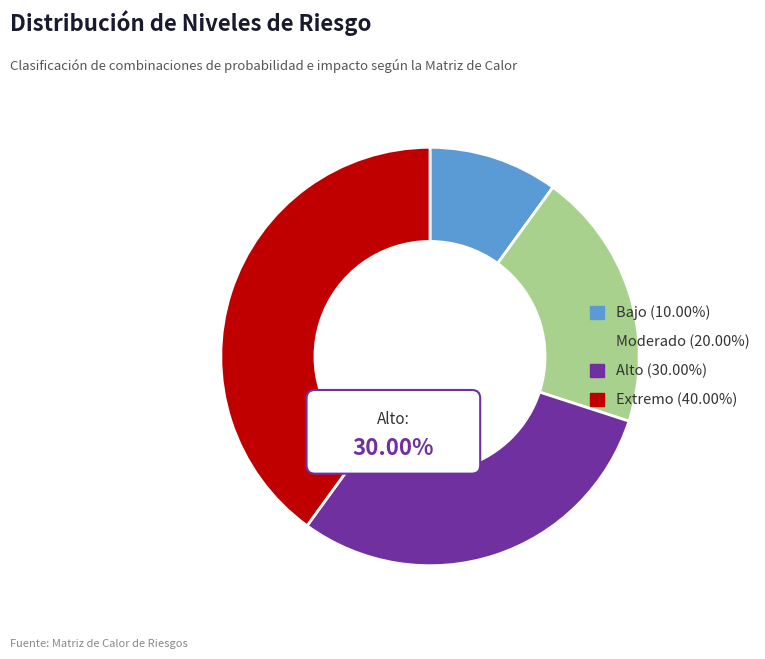

To the nearest percent, what is the difference between the largest and smallest slice percentages?

30%